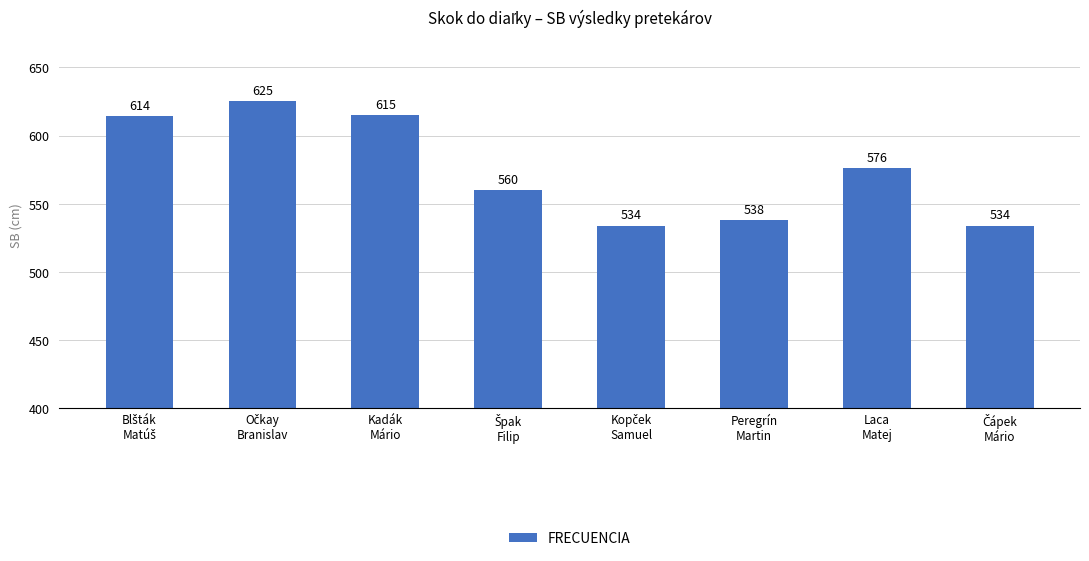

What is the value of the 7th bar from the left?

576